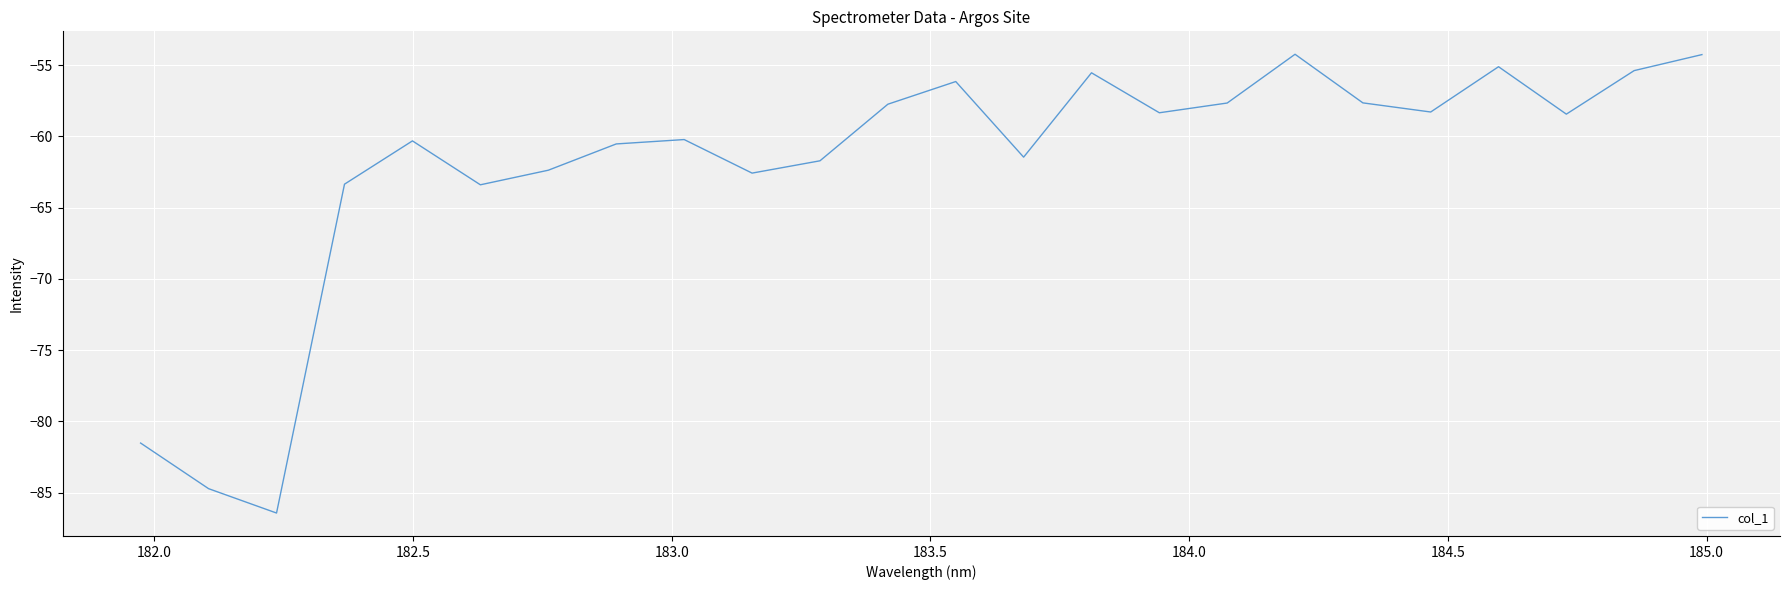

What is the difference between the maximum and minimum values?

32.2